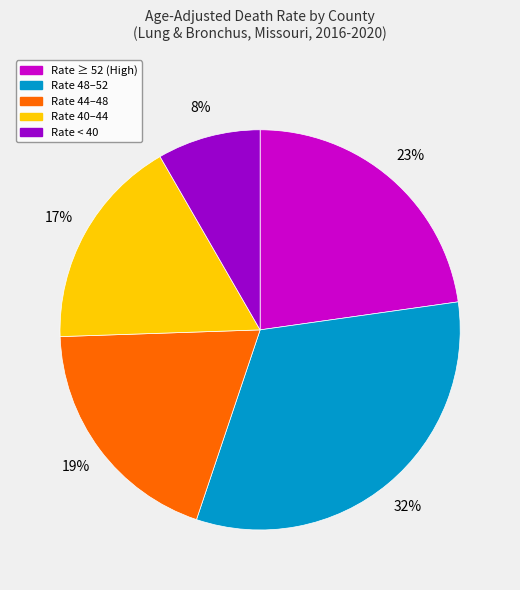

What percentage is the Rate ≥ 52 (High) slice, to the nearest percent?

23%